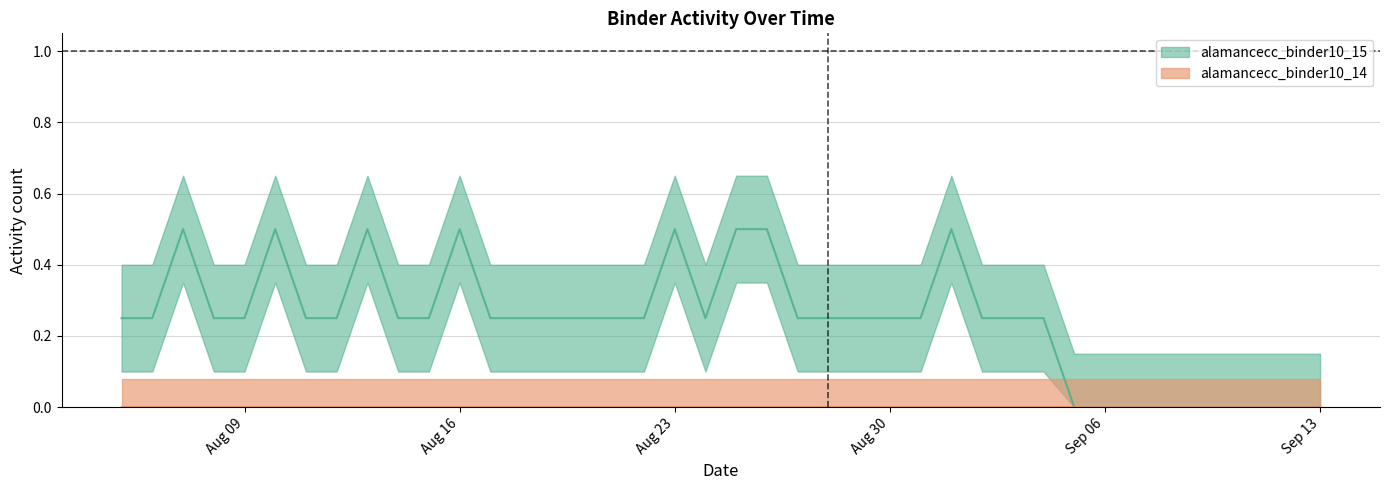

List the series in order of their peak value, lowest first.

alamancecc_binder10_14, alamancecc_binder10_15